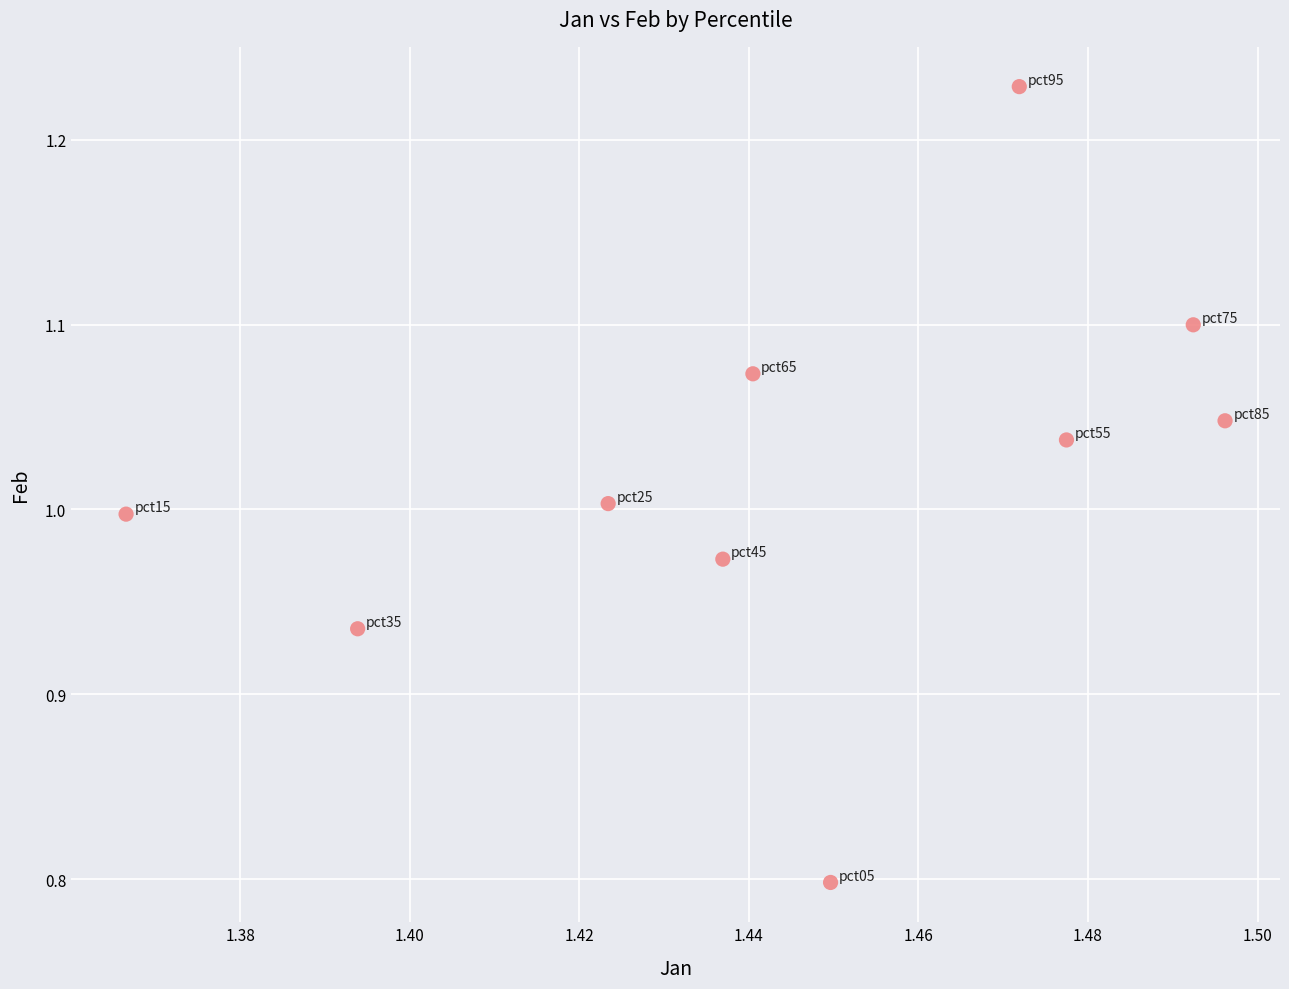

What is the average X value?

1.4